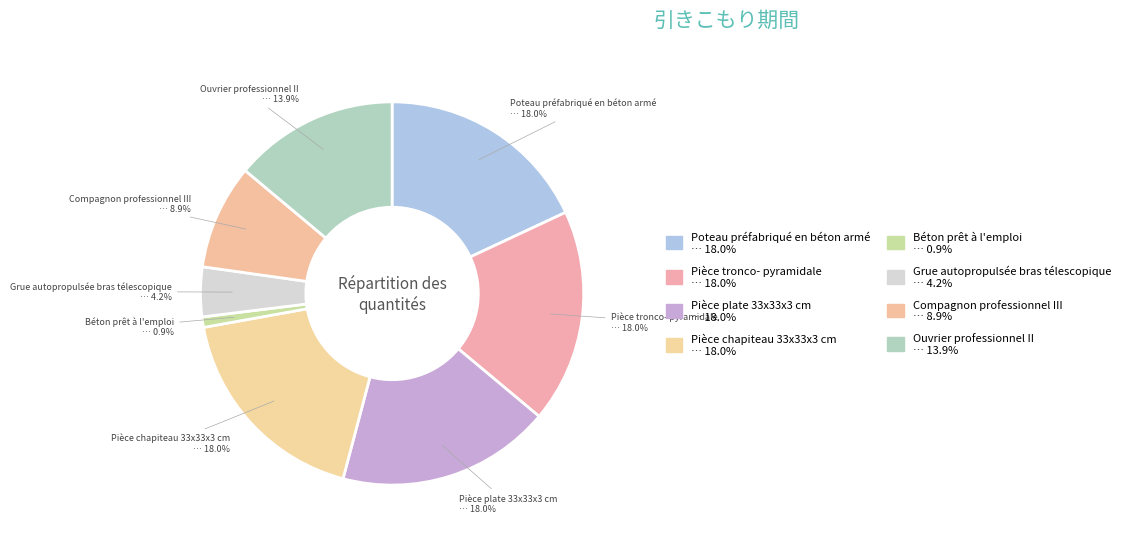

What percentage is NOT represented by Ouvrier professionnel II?

86.1%